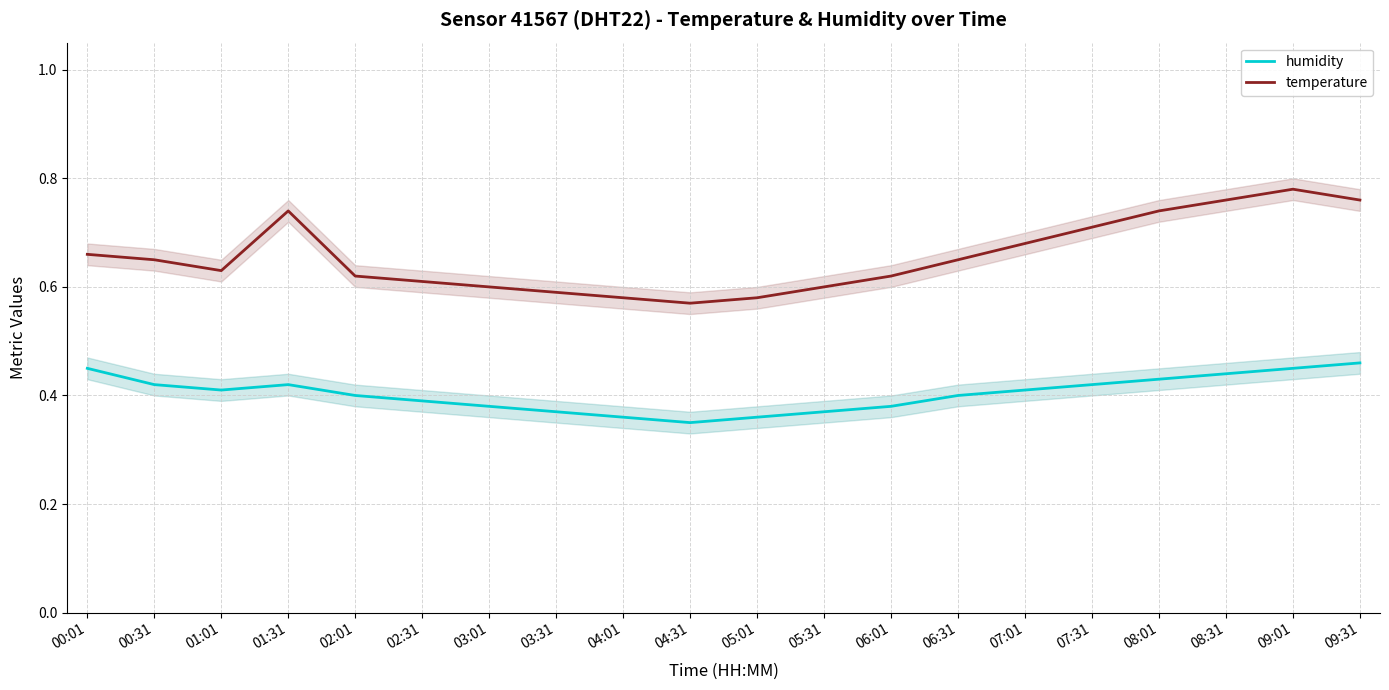

True or false: temperature has more than 1 points higher than both neighbors.

True